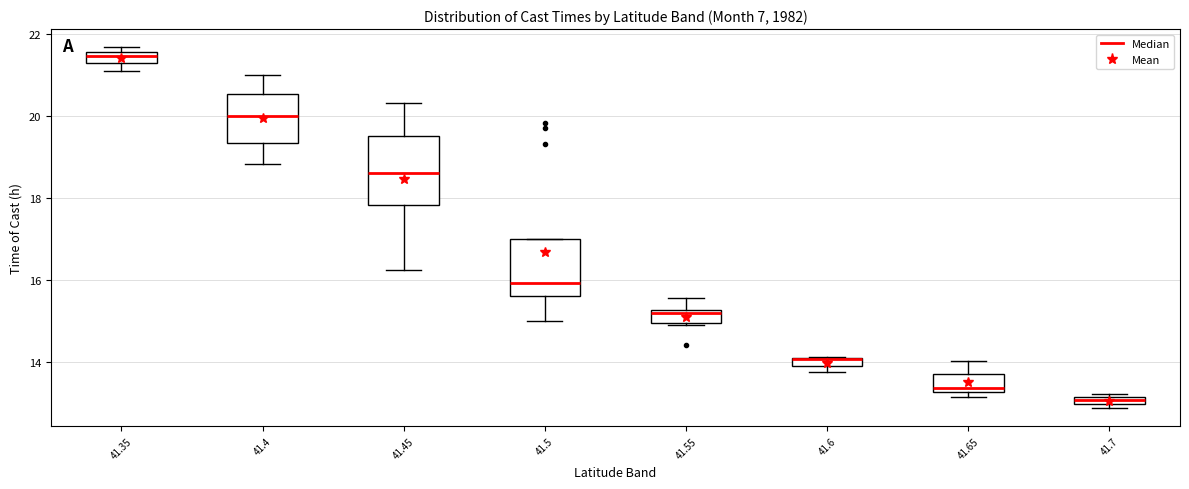

Comparing the boxes themselves (not the whiskers), which one is the tallest?

41.45